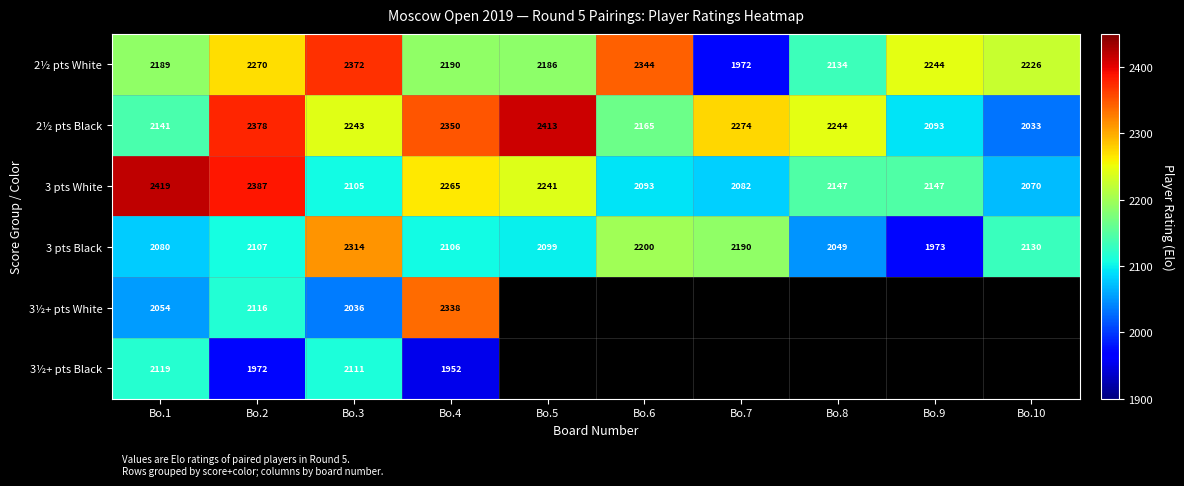

At which label does 3 pts White first exceed 2147?

Bo.1